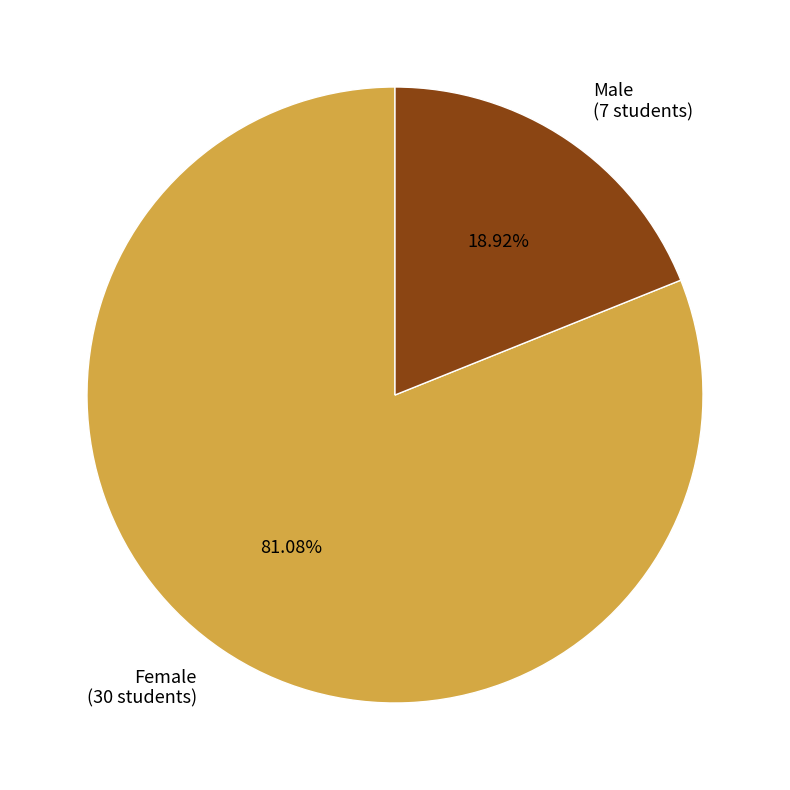

To the nearest percent, what is the difference between the Female and Male slice percentages?

62%